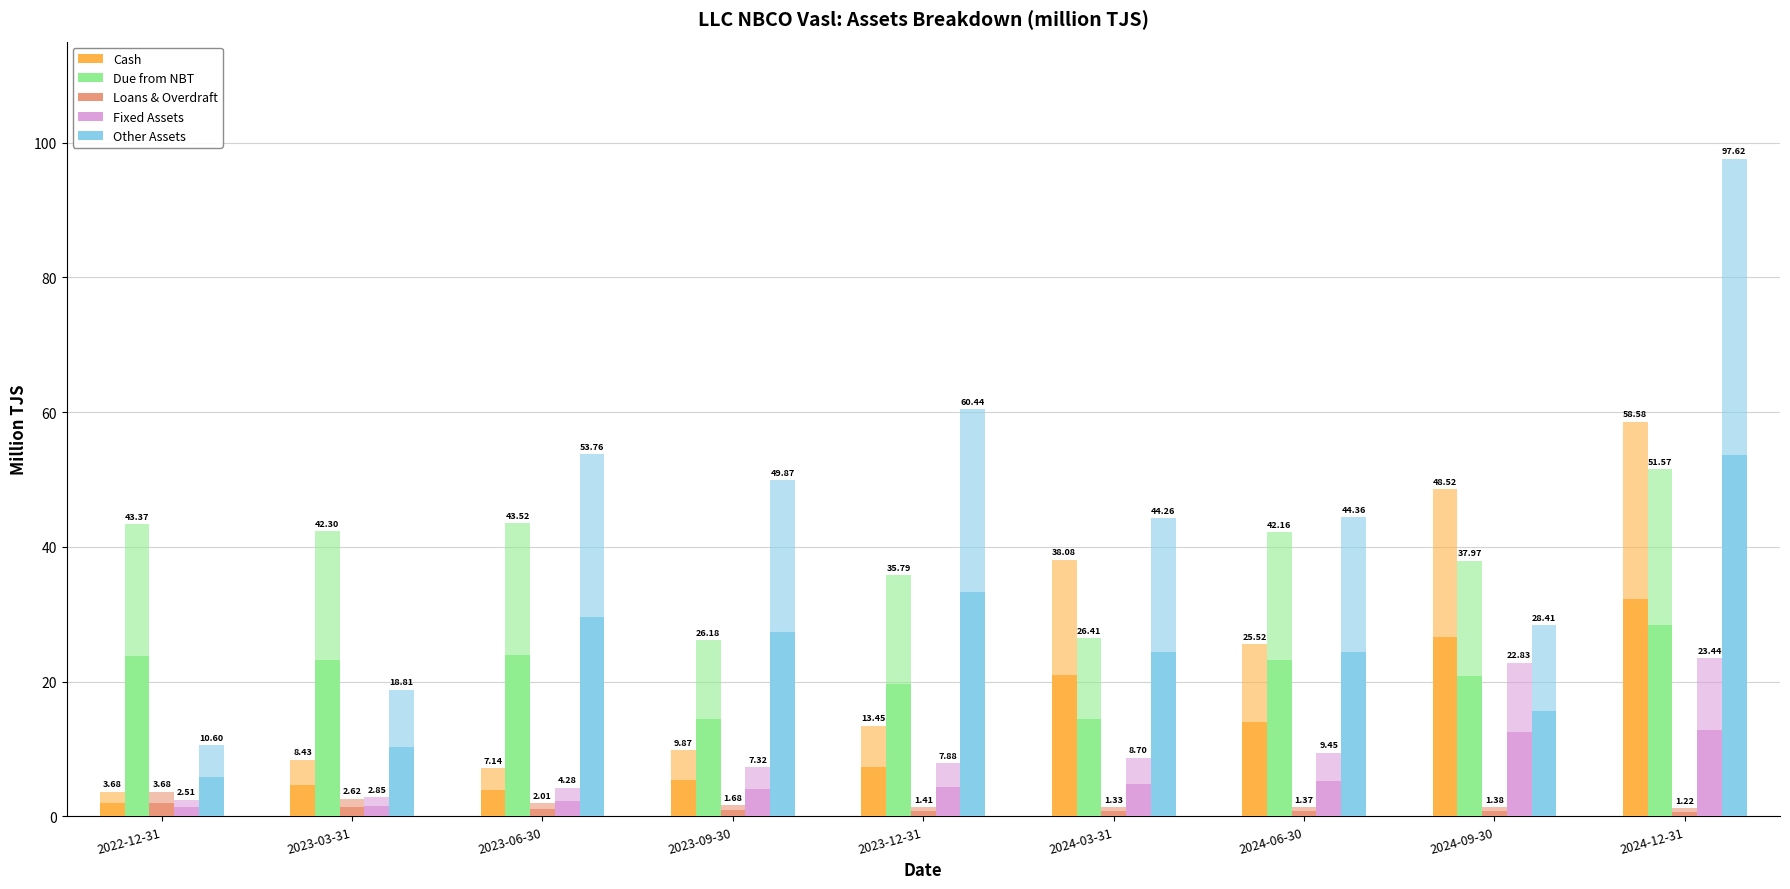

Reading right to left, extract all data points from this chart.

Cash: 32.2	26.7	14.0	20.9	7.4	5.4	3.9	4.6	2.0
Due from NBT: 28.4	20.9	23.2	14.5	19.7	14.4	23.9	23.3	23.9
Loans & Overdraft: 0.7	0.8	0.8	0.7	0.8	0.9	1.1	1.4	2.0
Fixed Assets: 12.9	12.6	5.2	4.8	4.3	4.0	2.4	1.6	1.4
Other Assets: 53.7	15.6	24.4	24.3	33.2	27.4	29.6	10.3	5.8